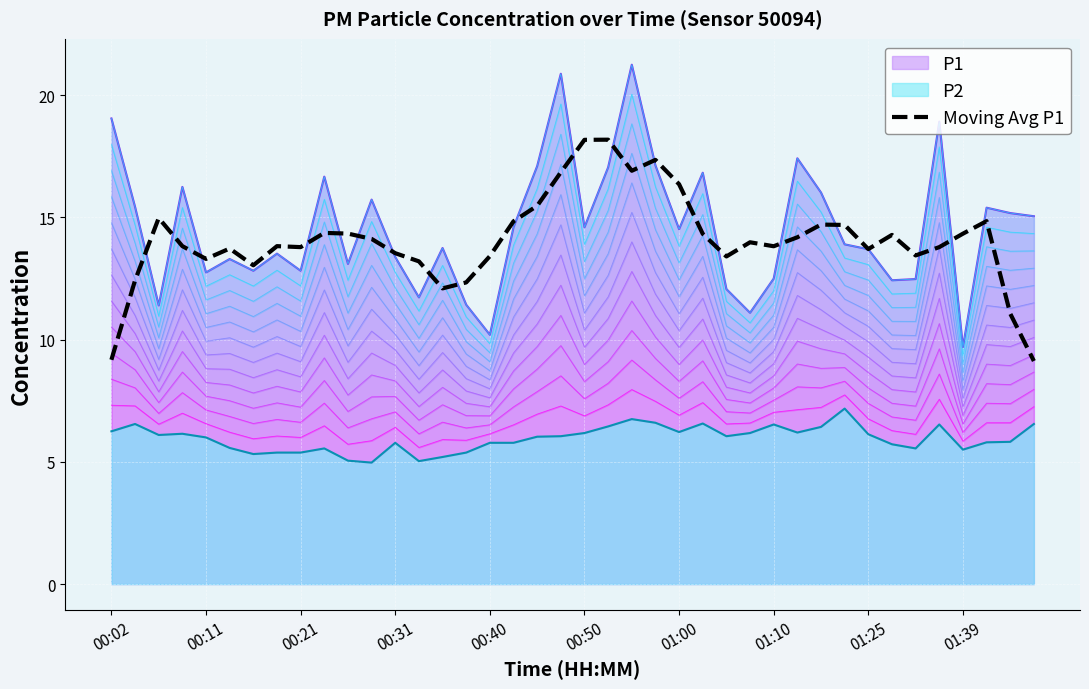

What is the difference between the maximum and minimum values?

9.1